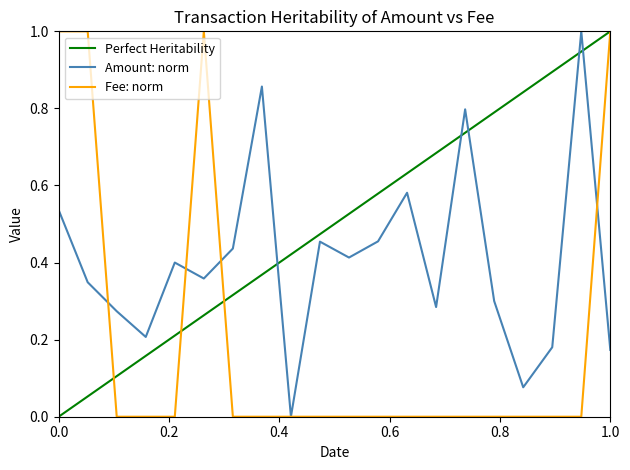

What is the highest value of the Fee: norm series?

1.0